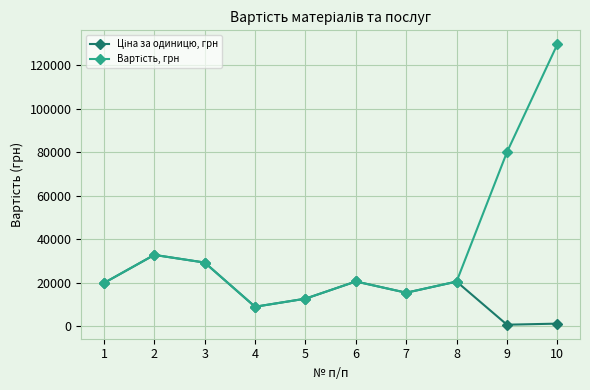

What is the maximum value shown in the chart?

129500